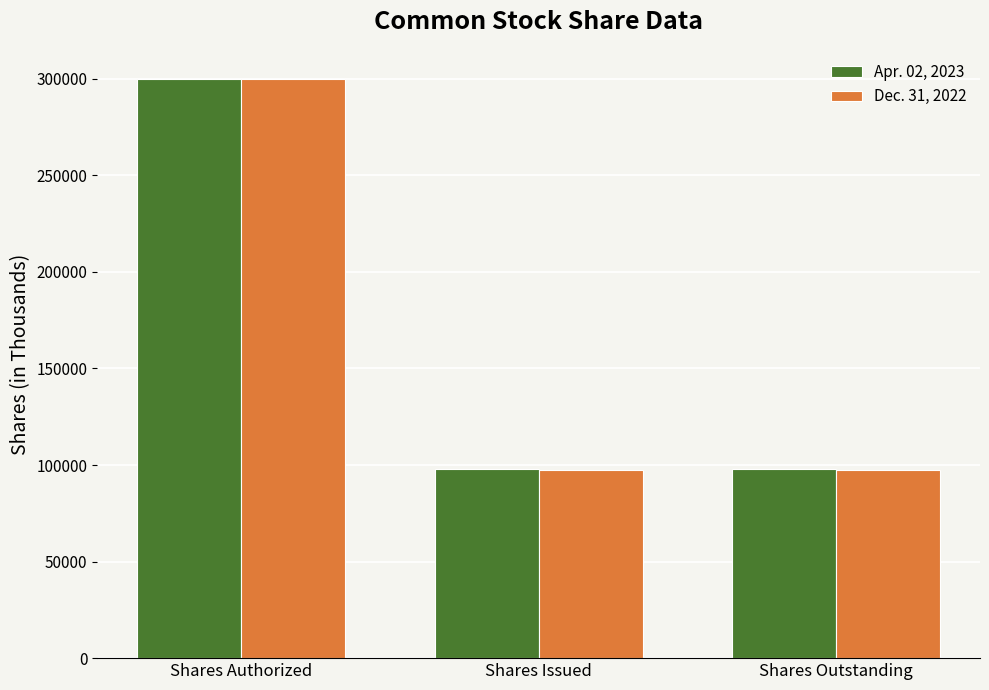

What is the value of the Dec. 31, 2022 bar at the 1st from the left?

300000